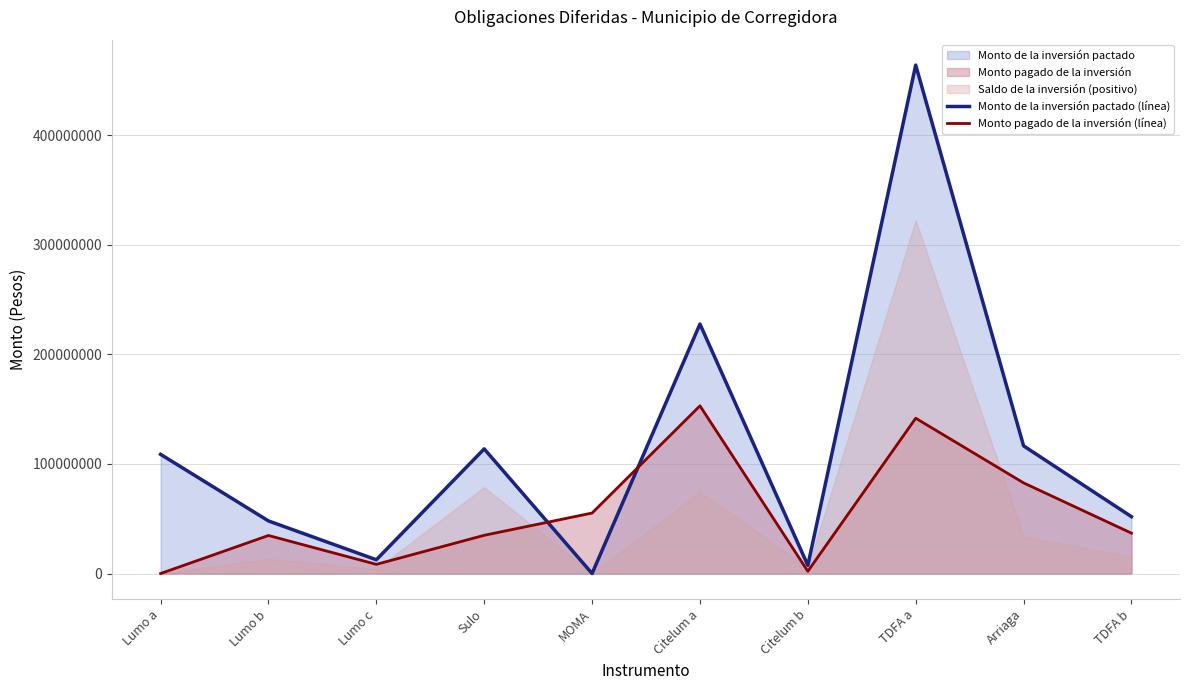

True or false: Monto pagado de la inversión (línea) and Monto de la inversión pactado (línea) cross at least once.

True